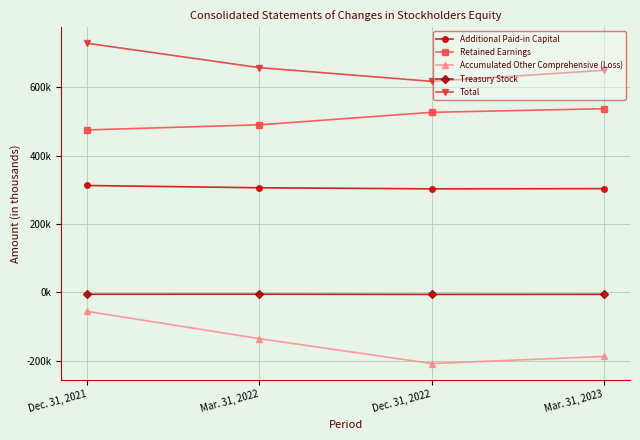

What is the spread (max minus min) of values at Dec. 31, 2021?

784891